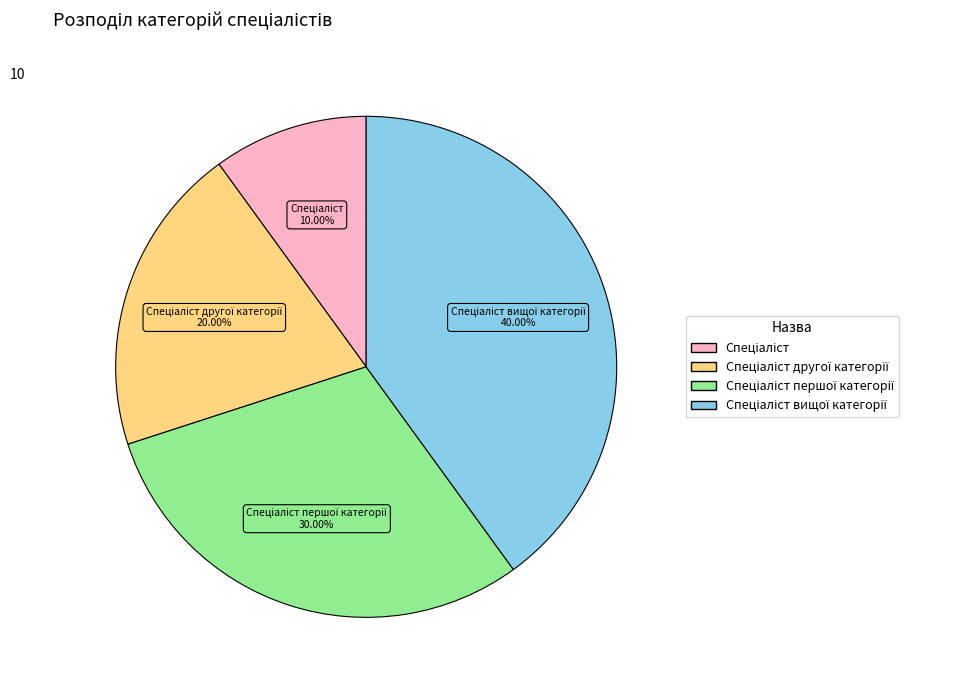

To the nearest percent, what is the average slice percentage?

25%